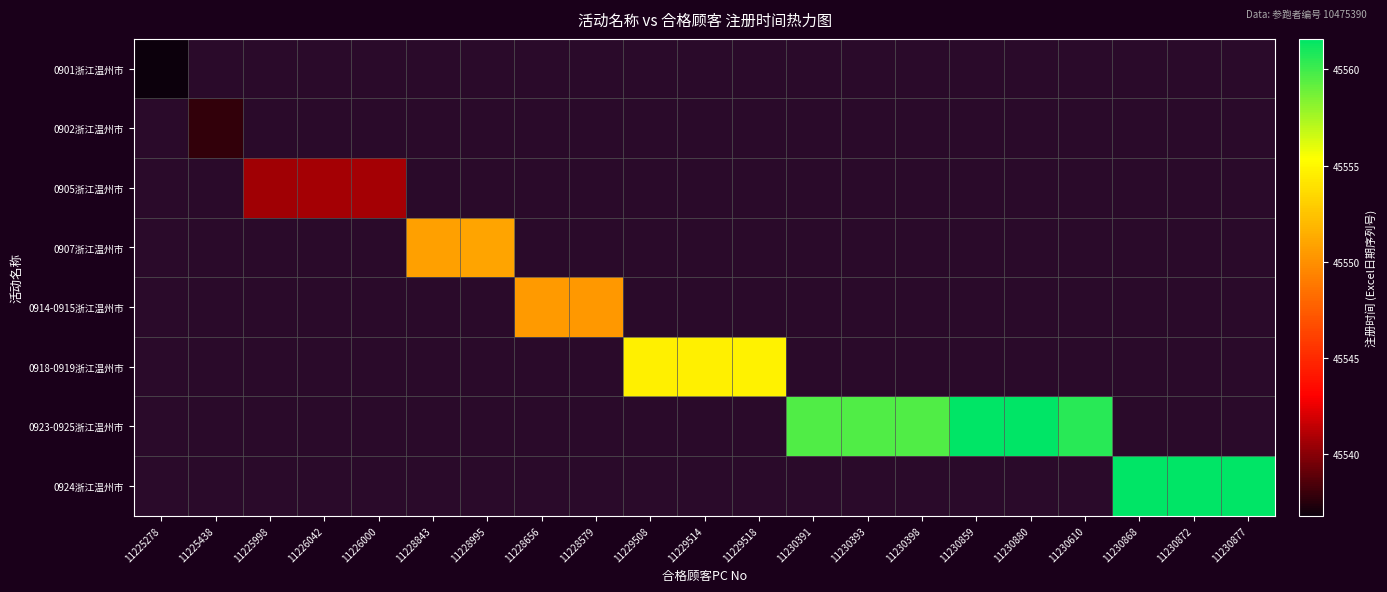

How many data points does each series have?

21